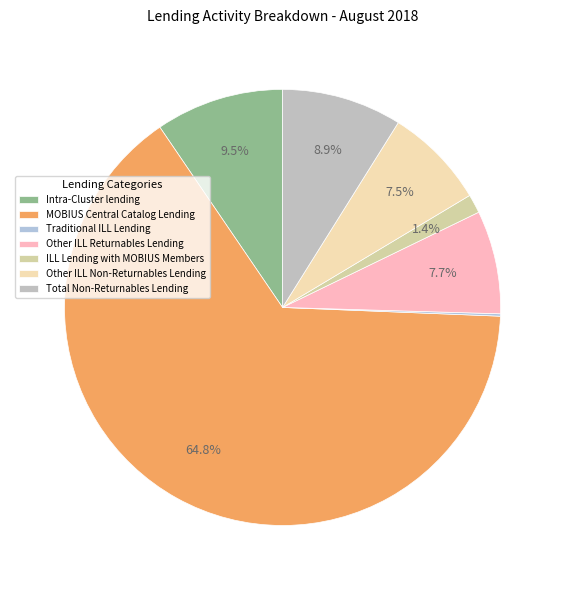

Is it true that Total Non-Returnables Lending is 1% of the pie?

False